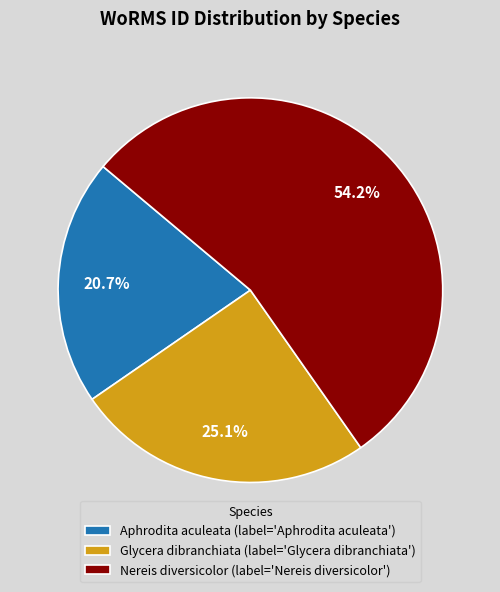

Is the sum of Aphrodita aculeata and Nereis diversicolor greater than half?

Yes